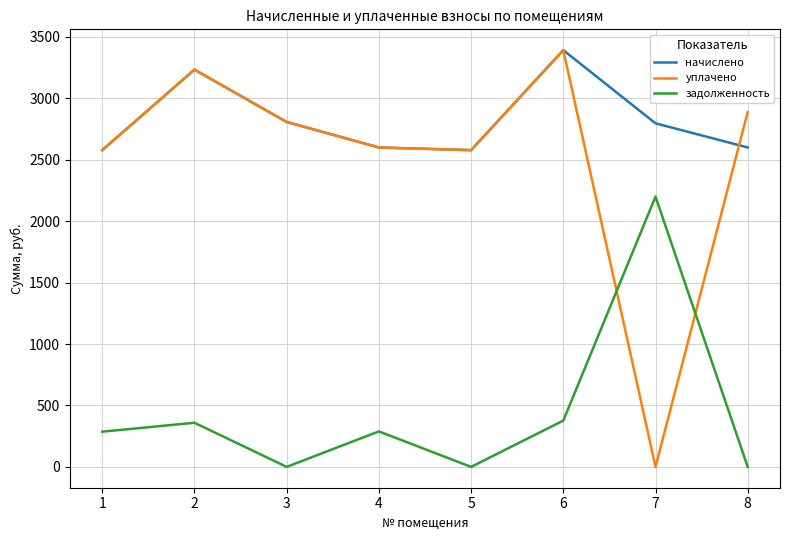

Which series has the largest range (max minus min)?

уплачено